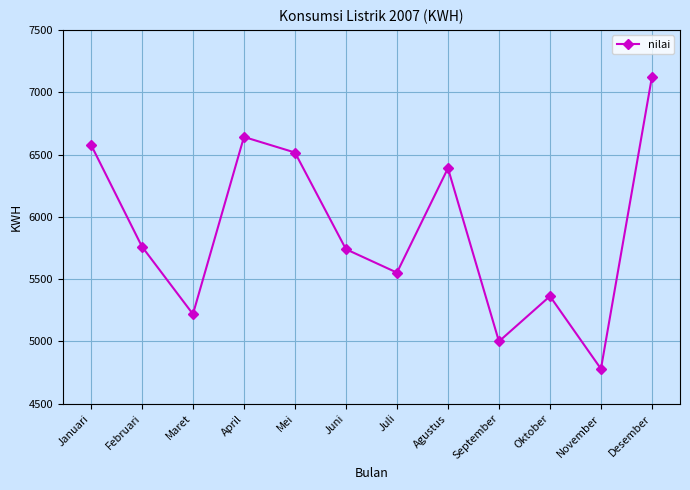

How many series are shown in this chart?

1